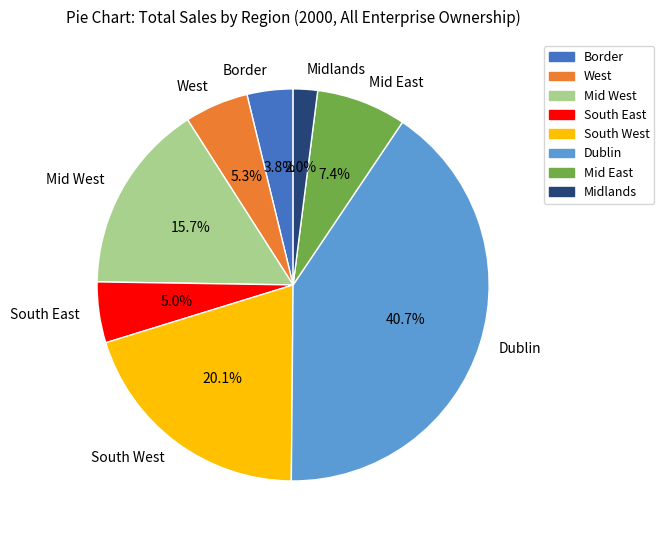

Between West and Border, which is larger?

West